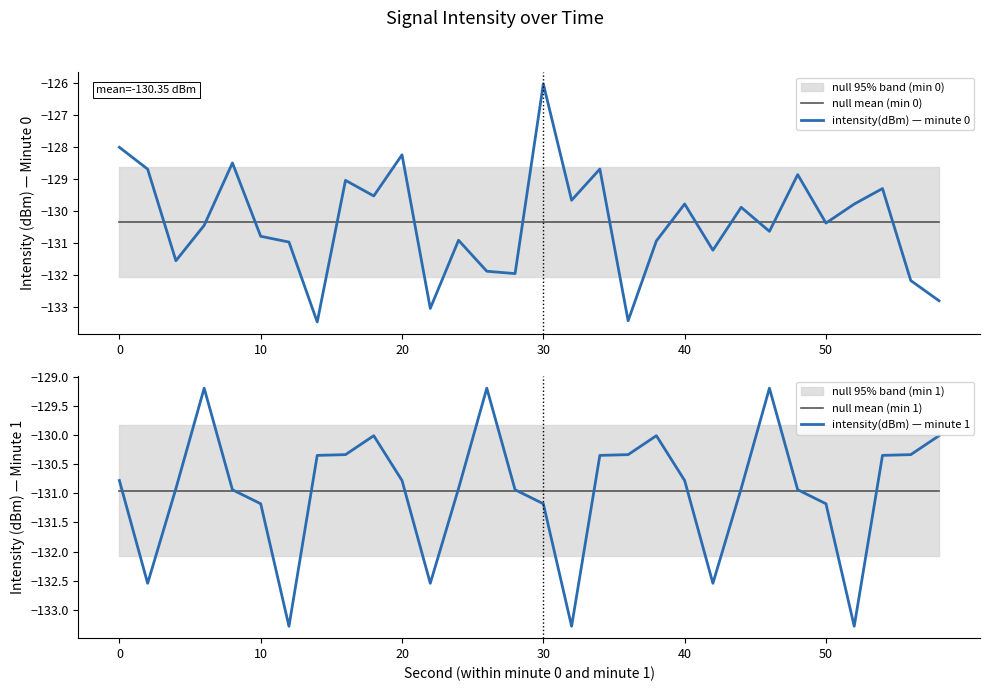

The null mean (min 0) series shows -194.2 at 0. True or false?

False